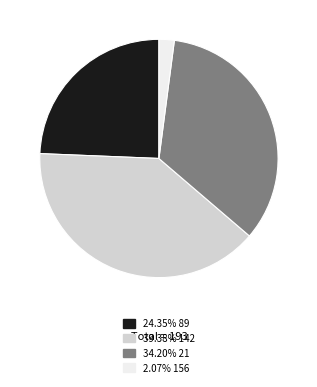

Is 34.20% 21 the majority of the pie?

No